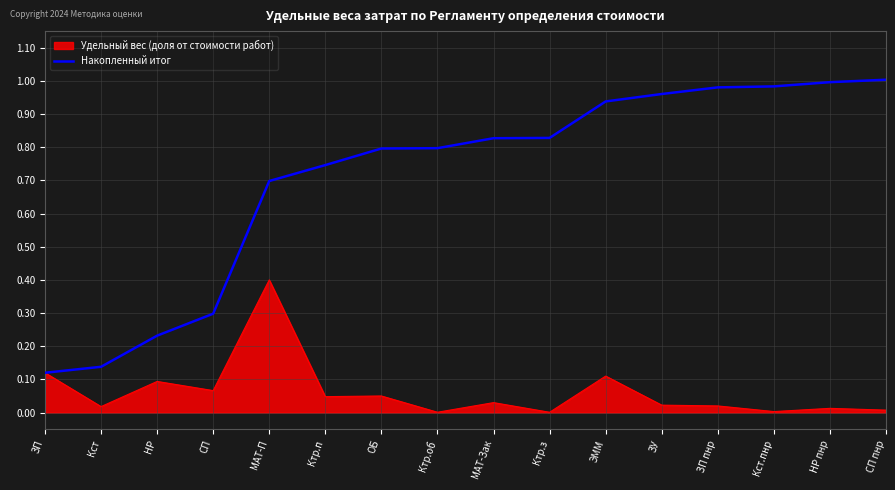

Between ЗП and СП пнр, which series saw the biggest shift?

Накопленный итог